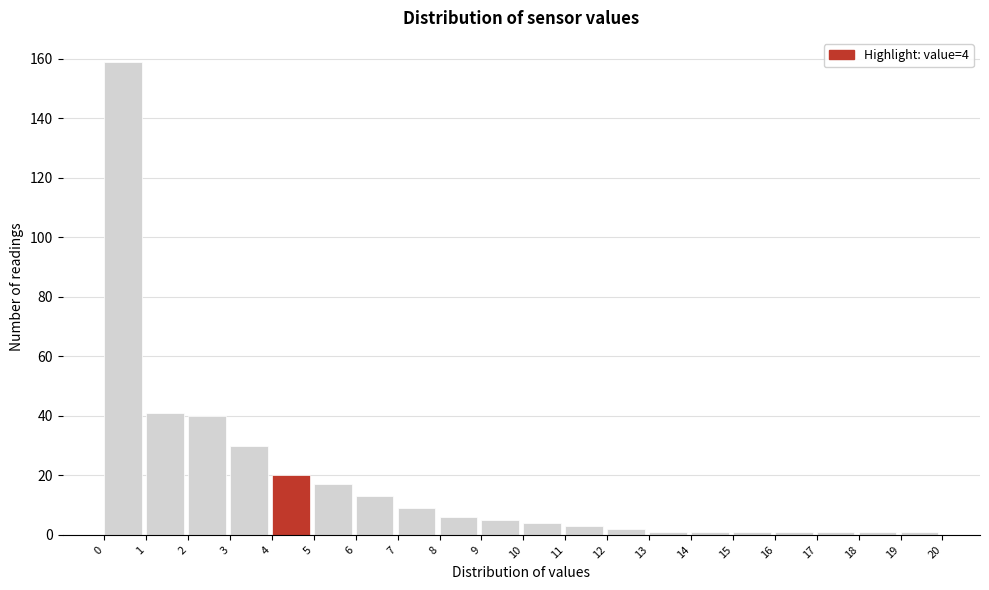

Over which range of the x-axis is the bar tallest?

0 to 1